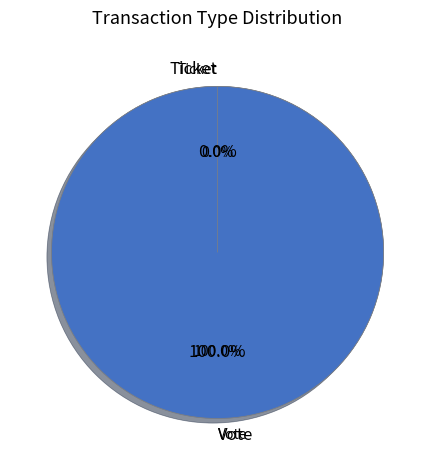

Does Ticket account for over 50% of the chart?

No